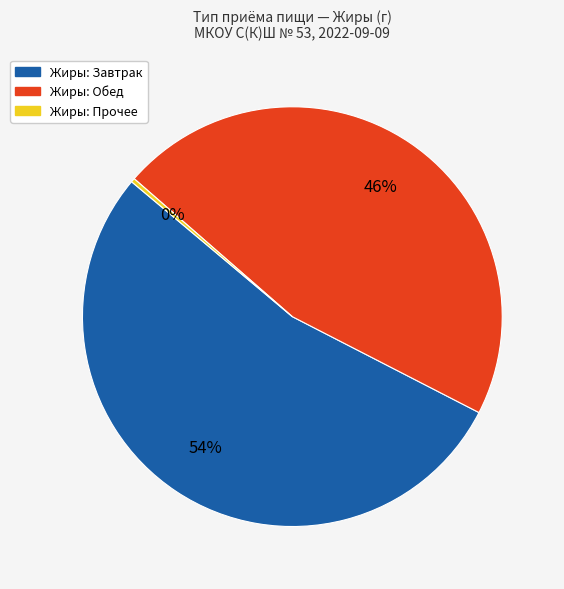

Is there a majority slice in this chart?

Yes